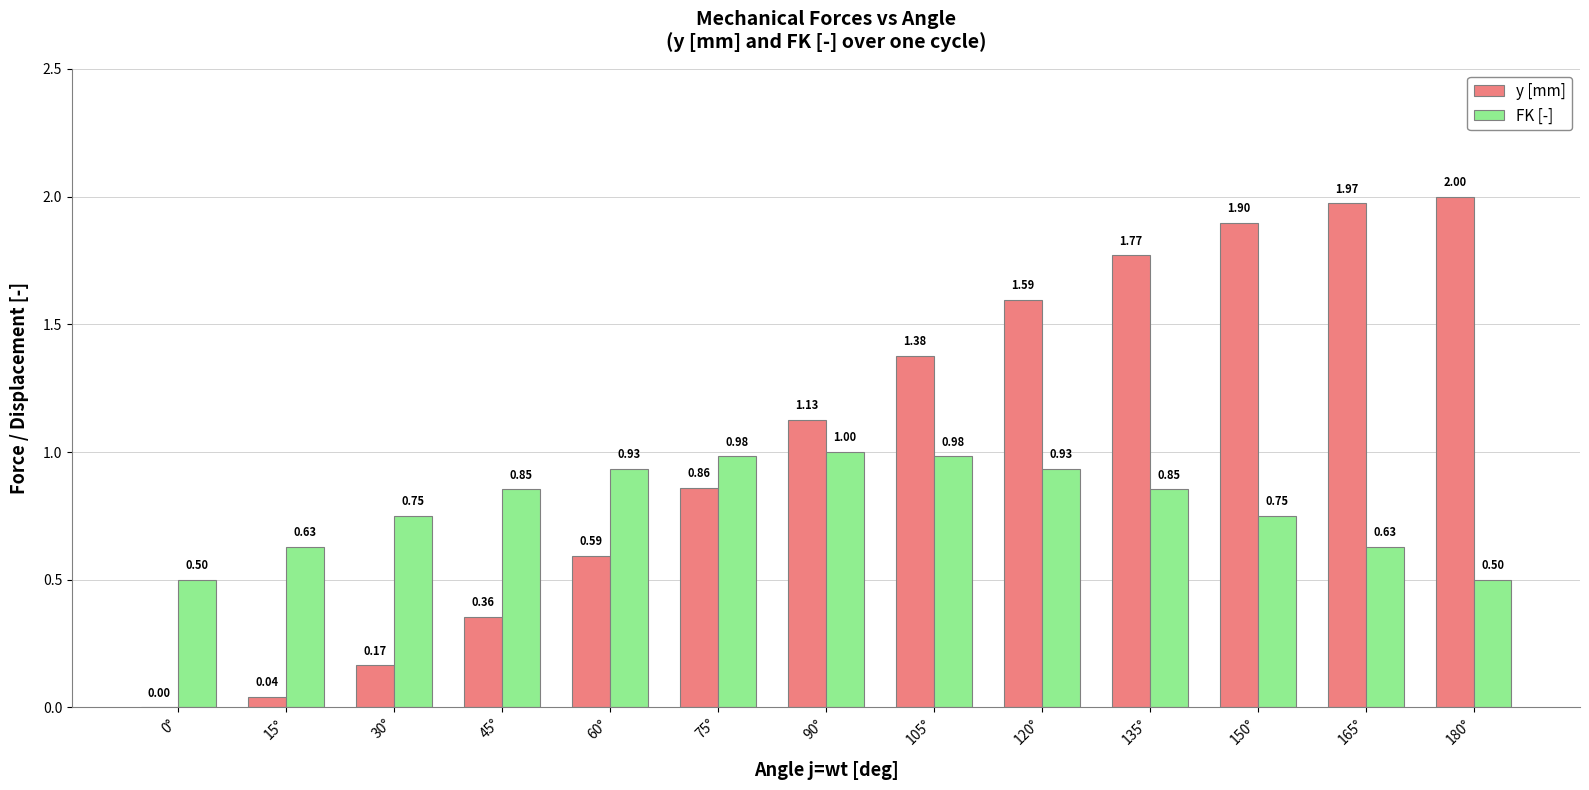

How many groups of bars are there?

13